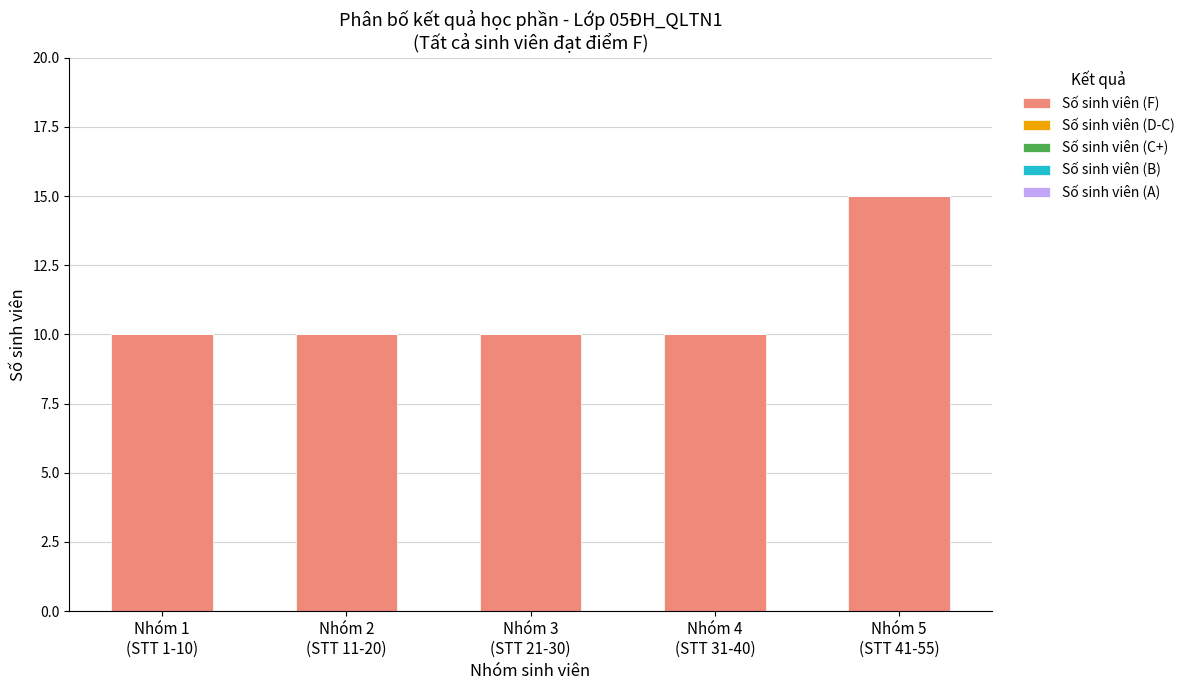

What is the value of the 1st bar from the left?

10